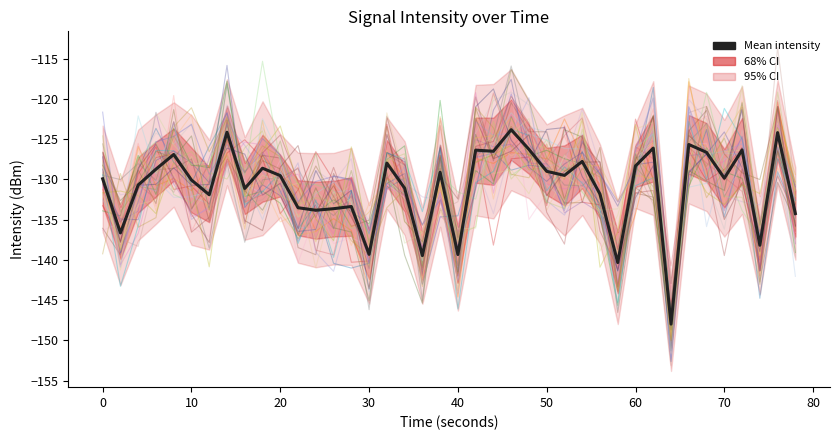

Which has a higher value, −10 or 50?

−10